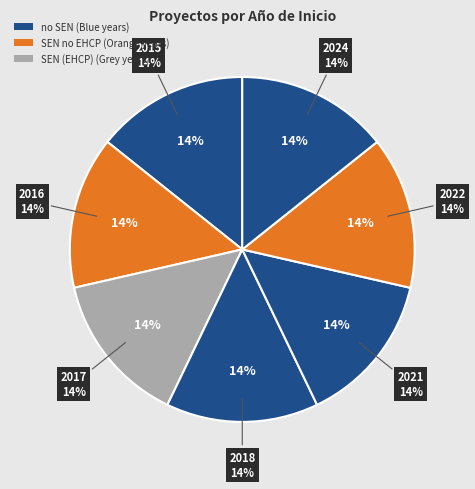

Count the number of slices in the pie.

7